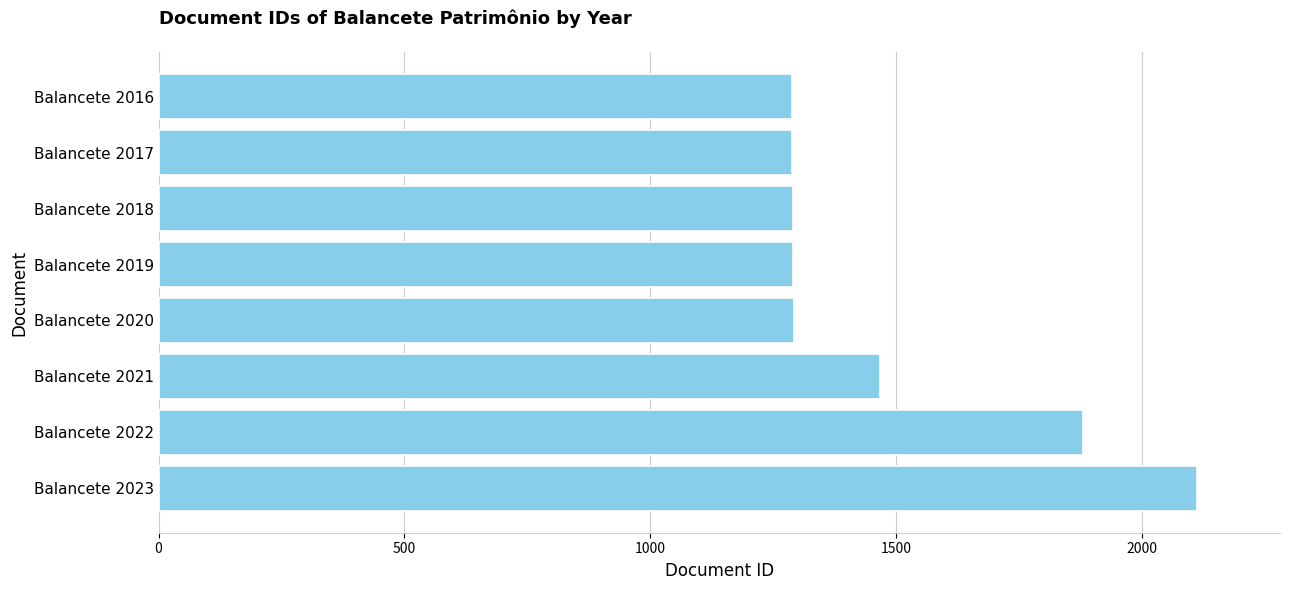

Read the value at Balancete 2022.

1881